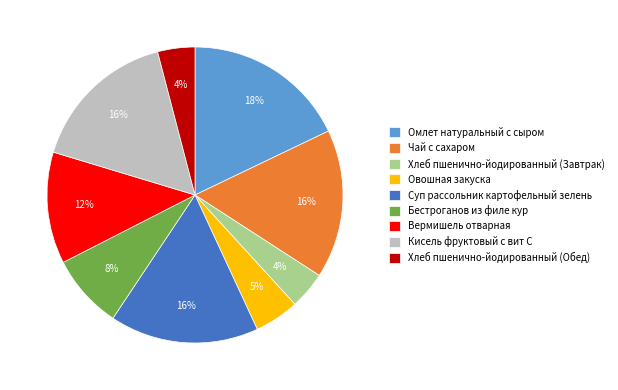

True or false: Кисель фруктовый с вит С accounts for 31% of the total.

False